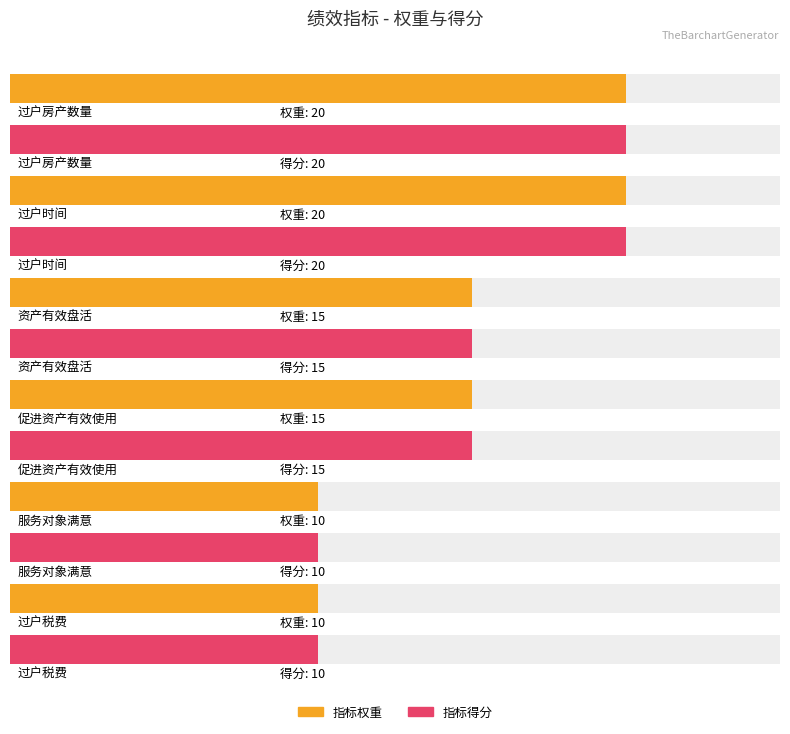

Which series changed the most between 过户房产数量 and 过户时间?

指标权重